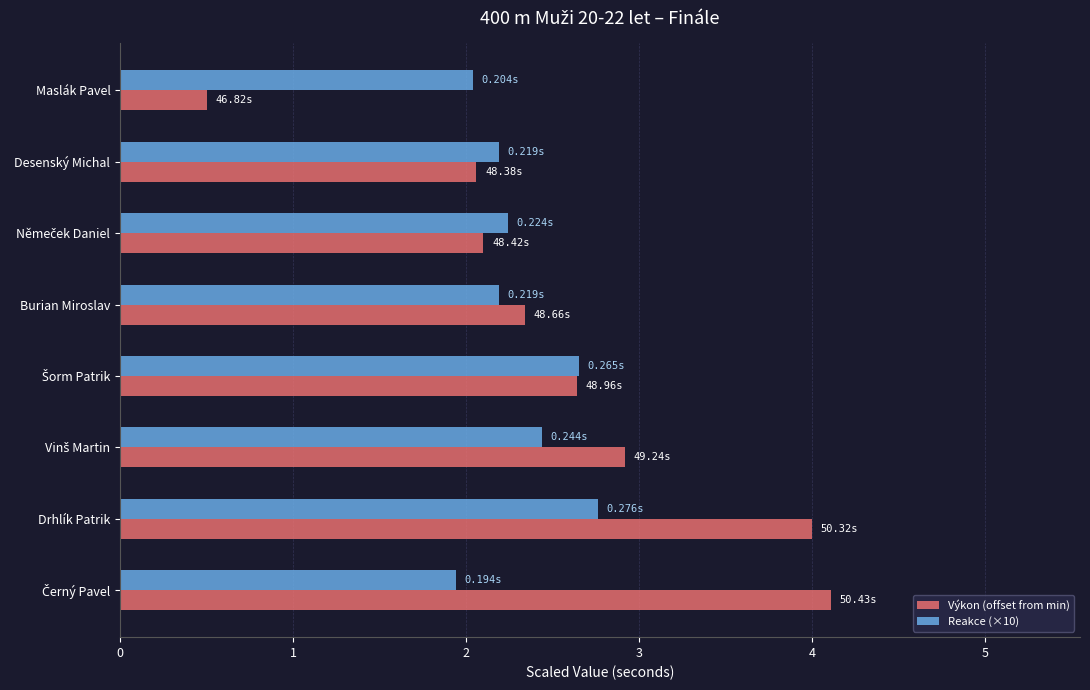

Which category has the lowest value across all series?

Maslák Pavel